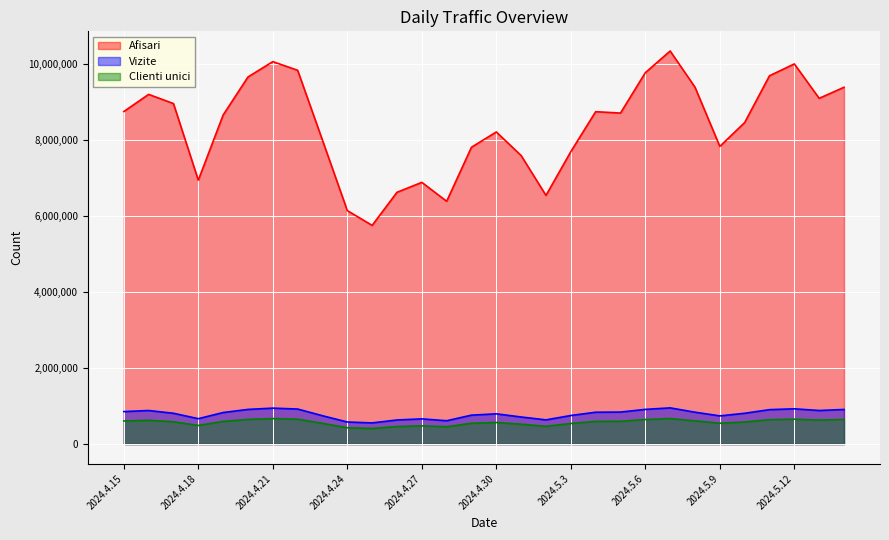

What position from the left is 2024.4.29?

15